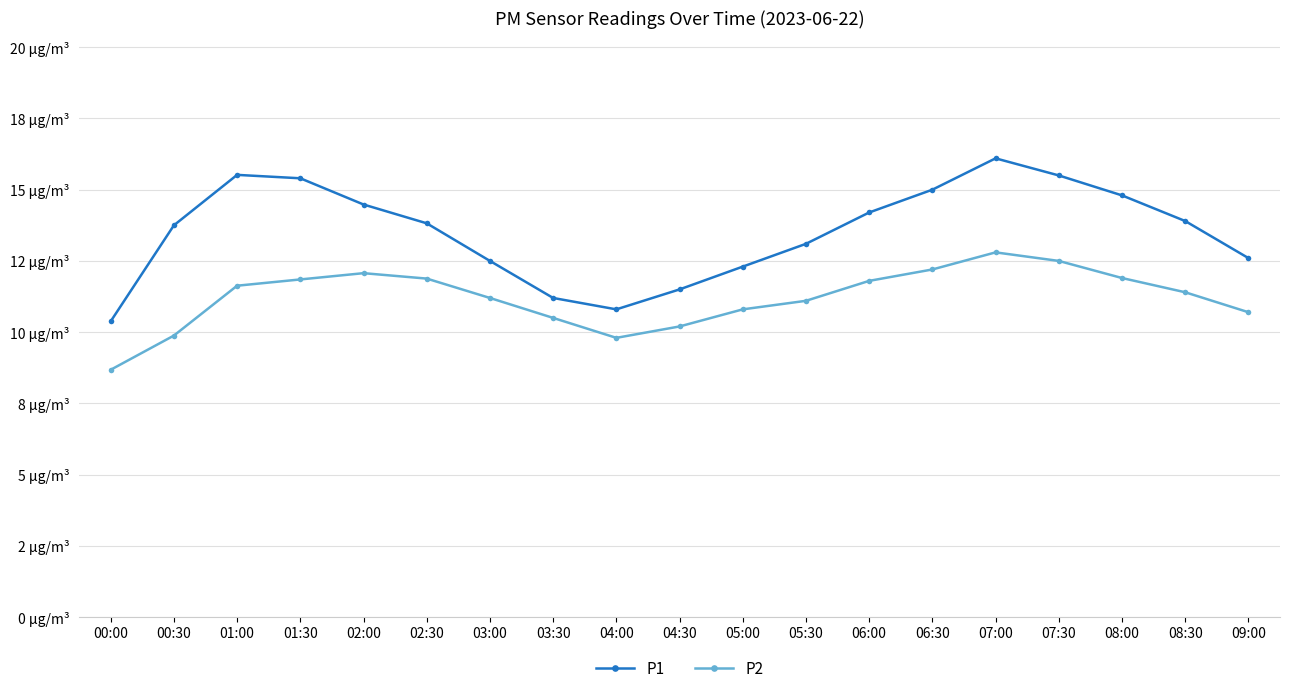

What is the sum of all P2 values?

212.9